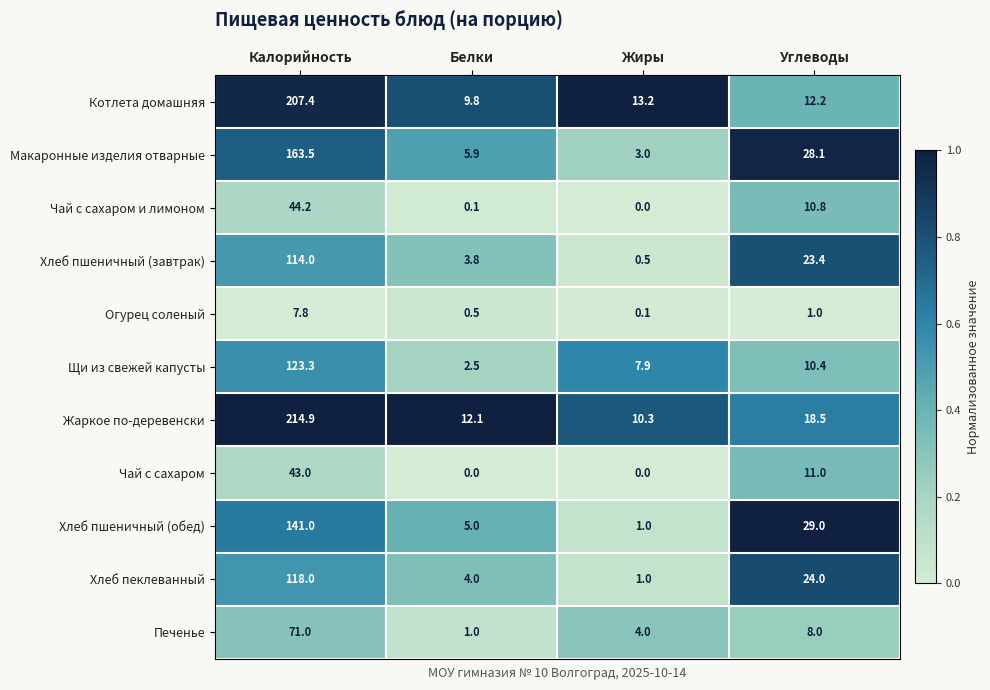

At which label does Щи из свежей капусты first exceed 10?

Калорийность